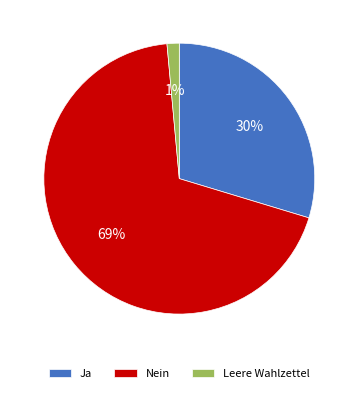

Count the number of slices in the pie.

3